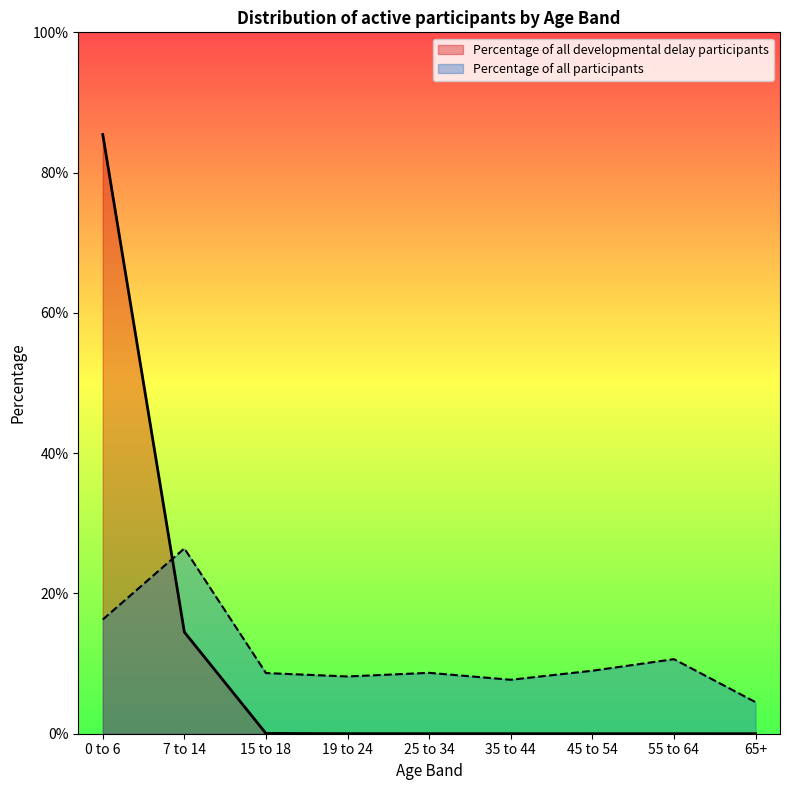

List the series in order of their peak value, lowest first.

Percentage of all participants, Percentage of all developmental delay participants